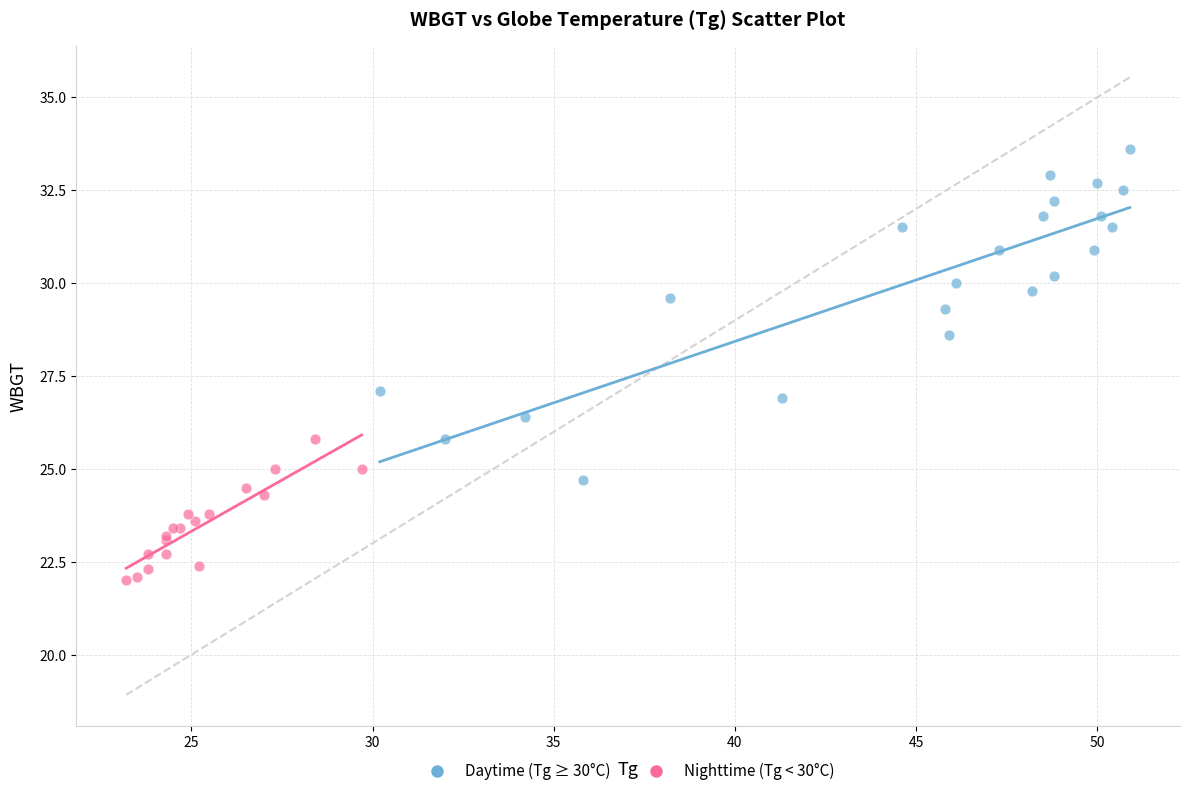

Which series has the widest spread of Y values?

Daytime (Tg ≥ 30°C)